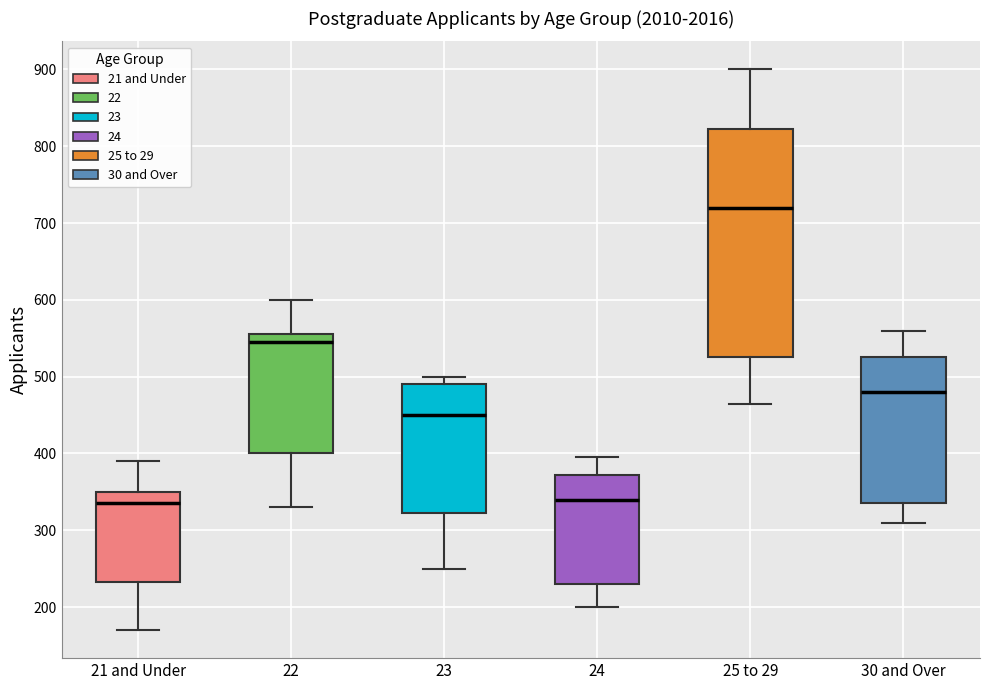

Where is the lower edge of the box for 24 on the y-axis? The values are not printed on the chart, so give them approximately, as read against the axis.

230